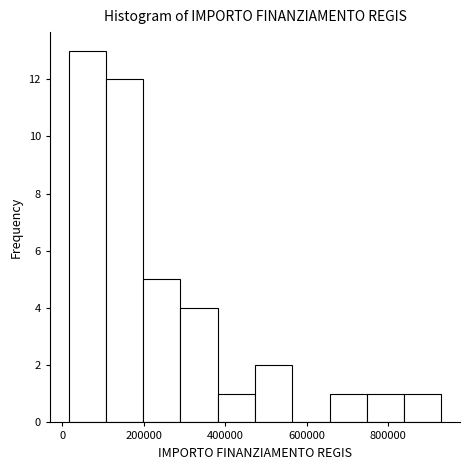

Reading left to right, list every bar in this chart as the range it spans on the x-axis followed by its height. Neither the bar edges nor the heights are printed on the chart, so give them approximately, as read against the axes.

20000 to 100000: 13
100000 to 200000: 12
200000 to 300000: 5
300000 to 380000: 4
380000 to 480000: 1
480000 to 560000: 2
560000 to 660000: 0
660000 to 740000: 1
740000 to 840000: 1
840000 to 940000: 1